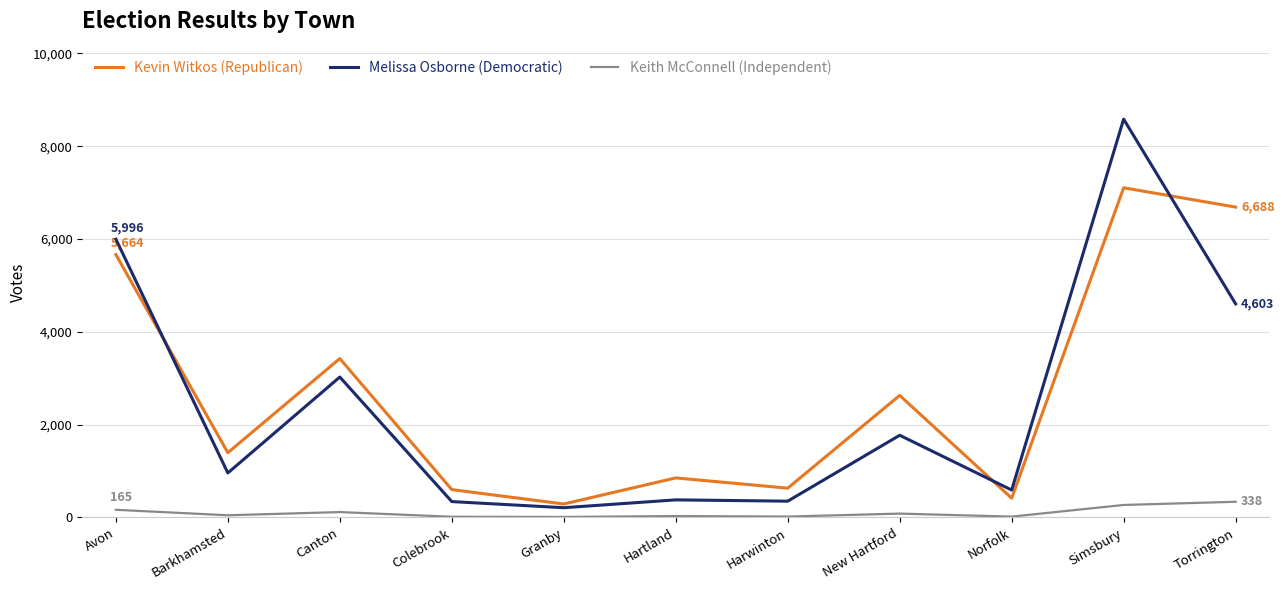

Count the number of data series in this chart.

3